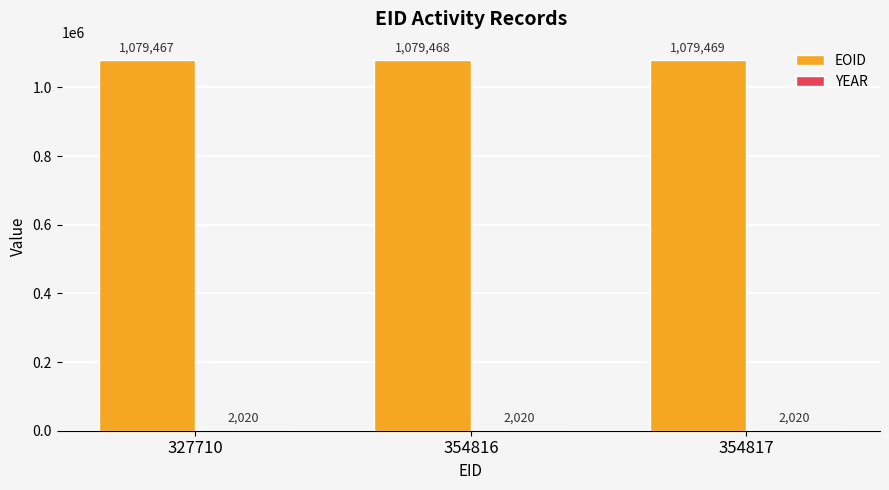

Are the bars horizontal?

No